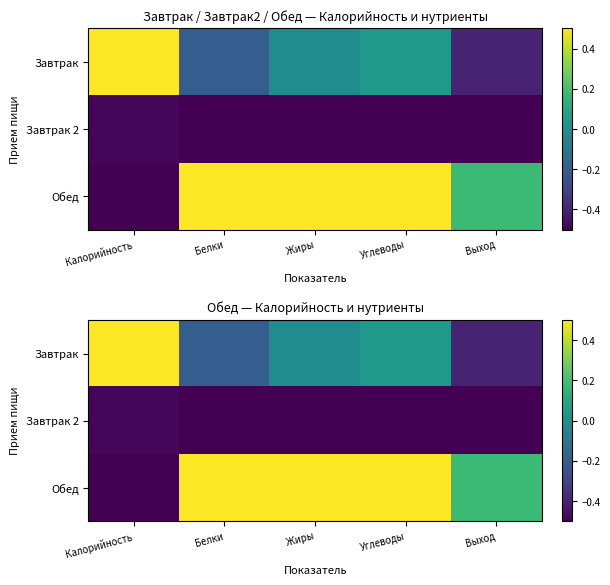

How many values in the Обед series exceed 0?

4